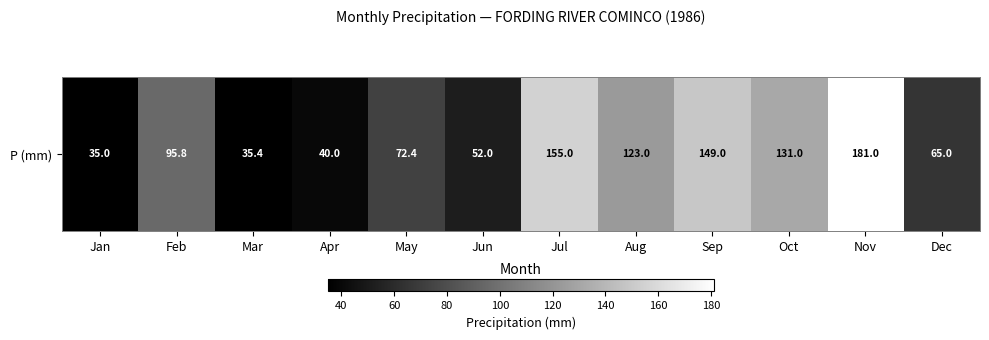

Where is the data nearest to the value 108?

Feb